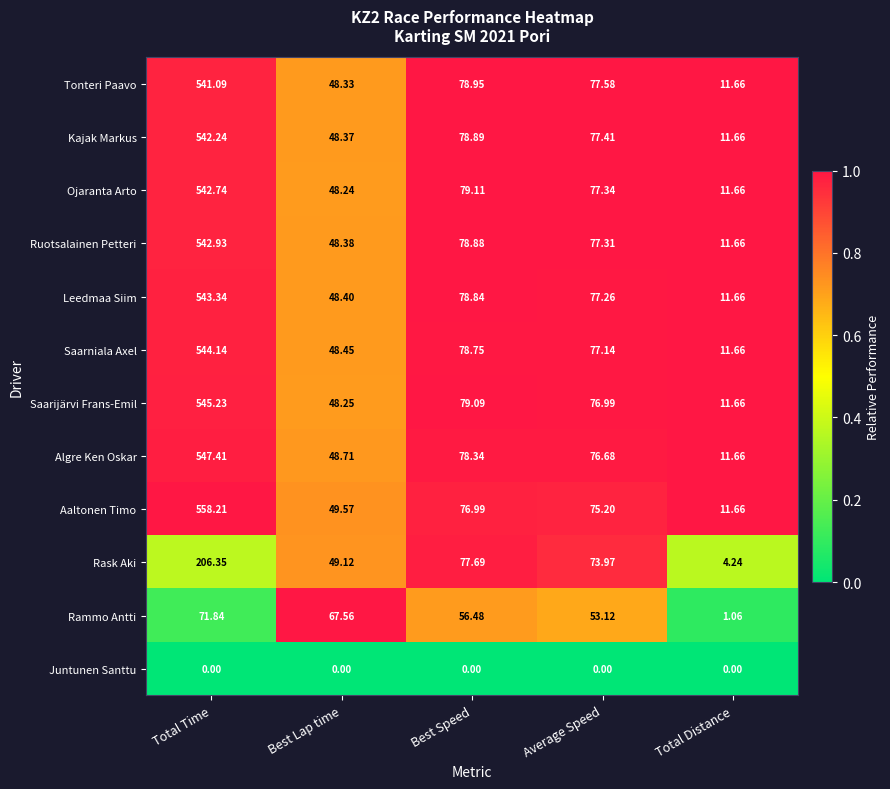

At which label is Ruotsalainen Petteri closest to 277?

Best Speed